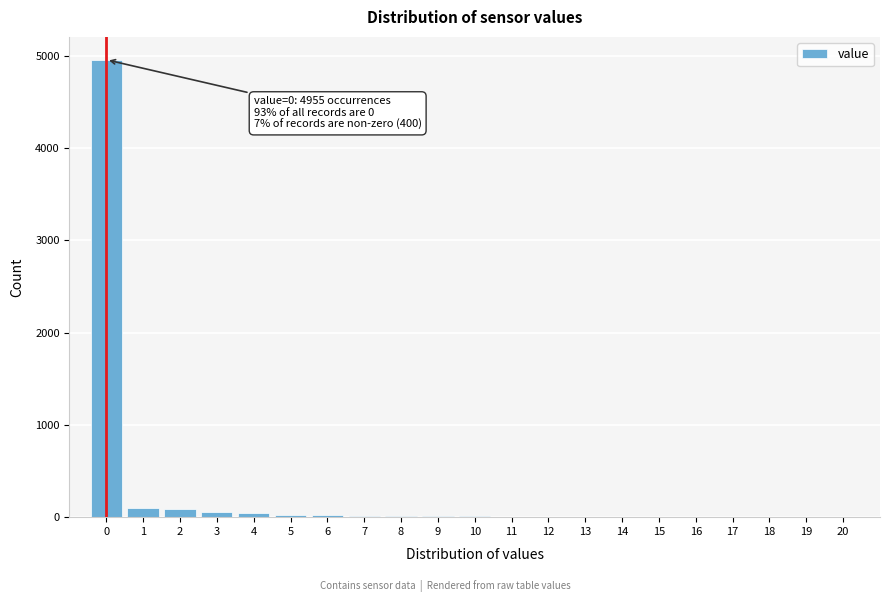

Which range on the x-axis has the tallest bar?

-0.5 to 0.5